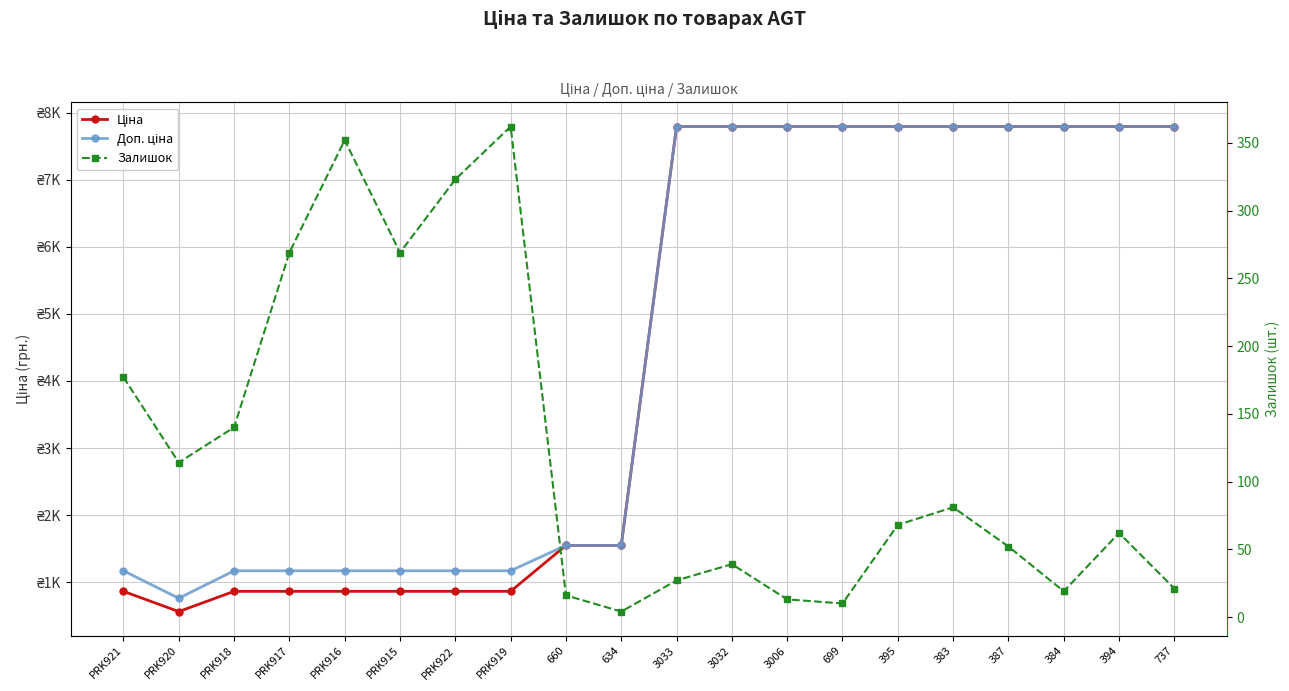

At 387, list the series in order from largest to smallest.

Ціна, Доп. ціна, Залишок